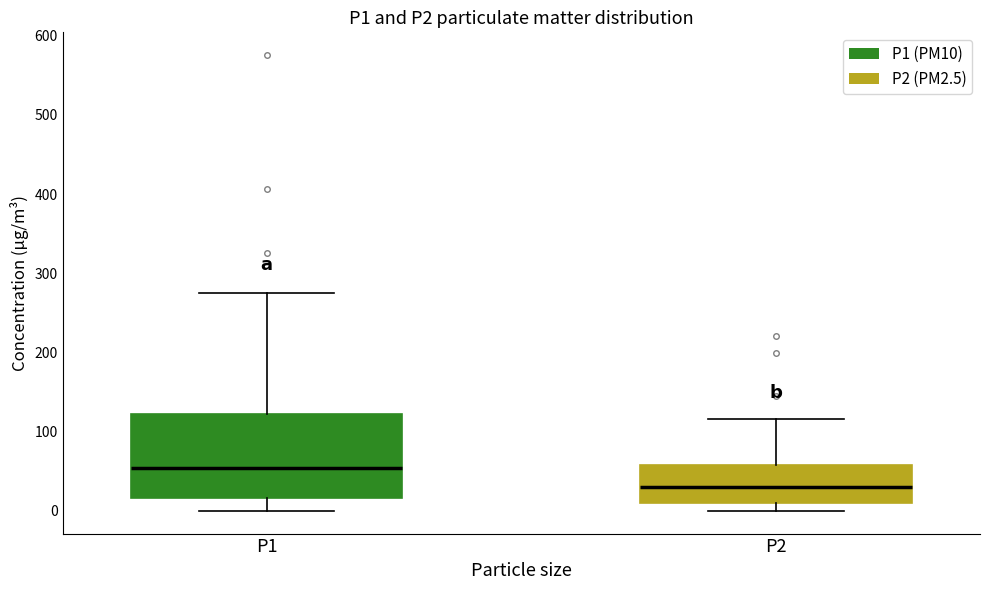

Which box is the tallest, from its lower edge to its upper edge?

P1